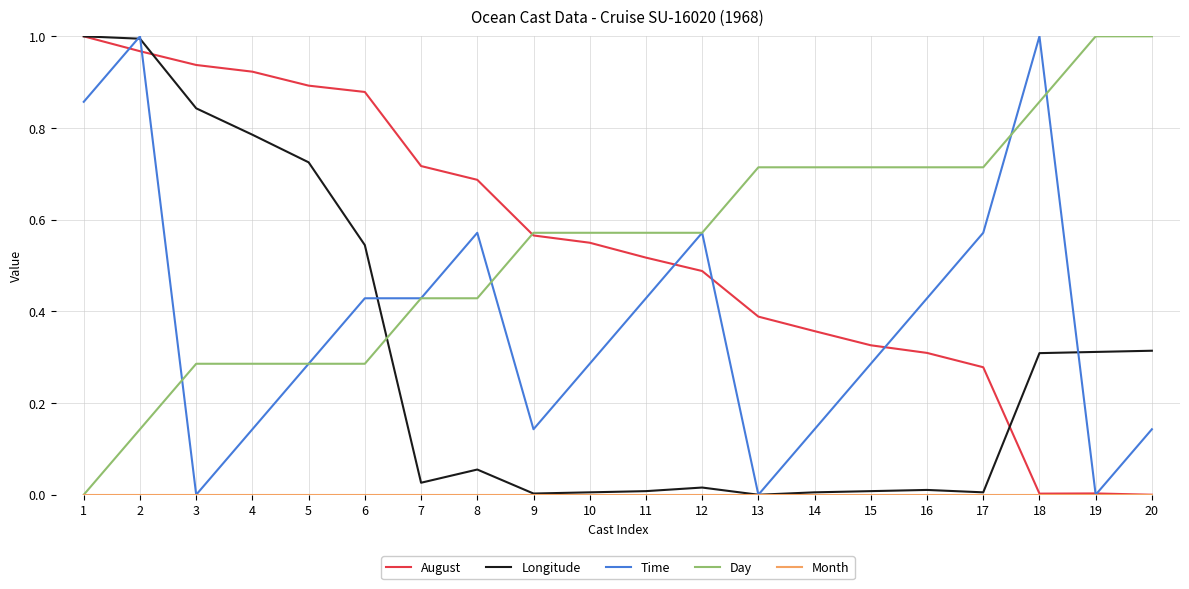

Count the Day values in the range 0 to 1.

20